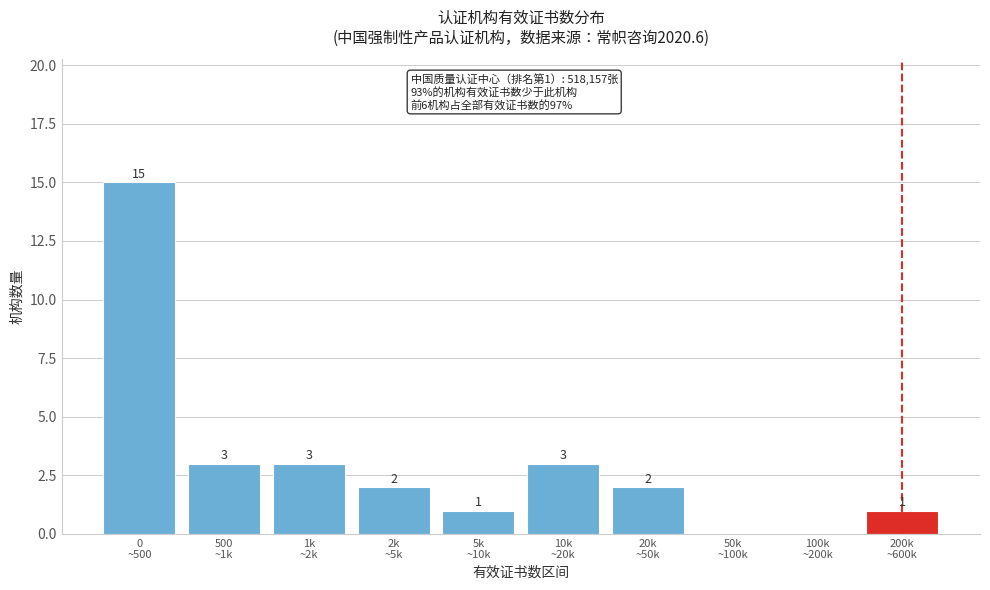

What is the sum of all values?

30